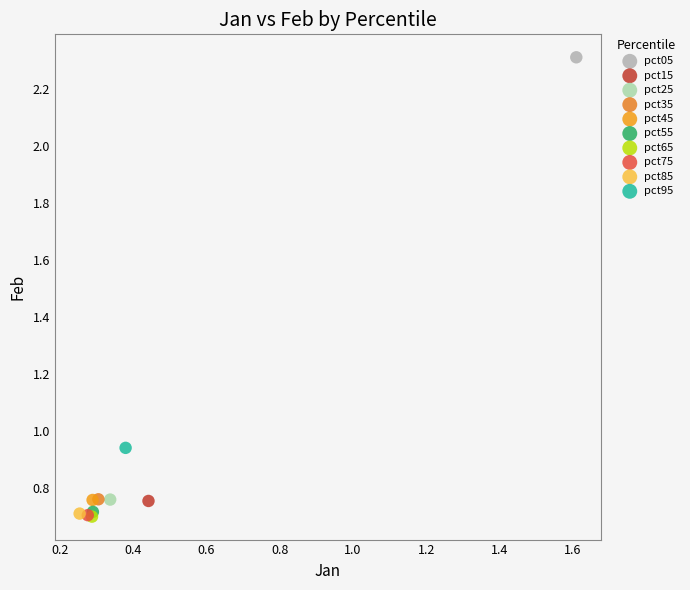

What are all the series names shown in the legend?

pct05, pct15, pct25, pct35, pct45, pct55, pct65, pct75, pct85, pct95